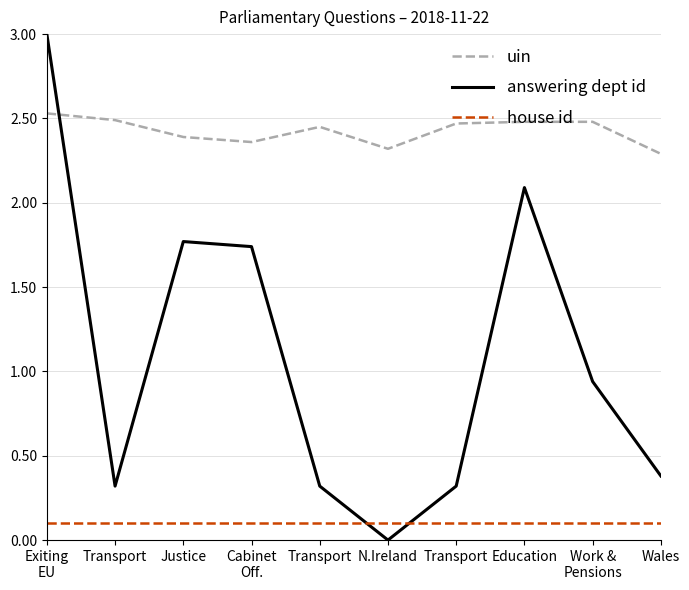

Reading right to left, list all the values displayed in this chart.

uin: Wales=2.3	Work &
Pensions=2.5	Education=2.5	Transport=2.5	N.Ireland=2.3	Transport=2.5	Cabinet
Off.=2.4	Justice=2.4	Transport=2.5	Exiting
EU=2.5
answering dept id: Wales=0.4	Work &
Pensions=0.9	Education=2.1	Transport=0.3	N.Ireland=0.0	Transport=0.3	Cabinet
Off.=1.7	Justice=1.8	Transport=0.3	Exiting
EU=3.0
house id: Wales=0.1	Work &
Pensions=0.1	Education=0.1	Transport=0.1	N.Ireland=0.1	Transport=0.1	Cabinet
Off.=0.1	Justice=0.1	Transport=0.1	Exiting
EU=0.1